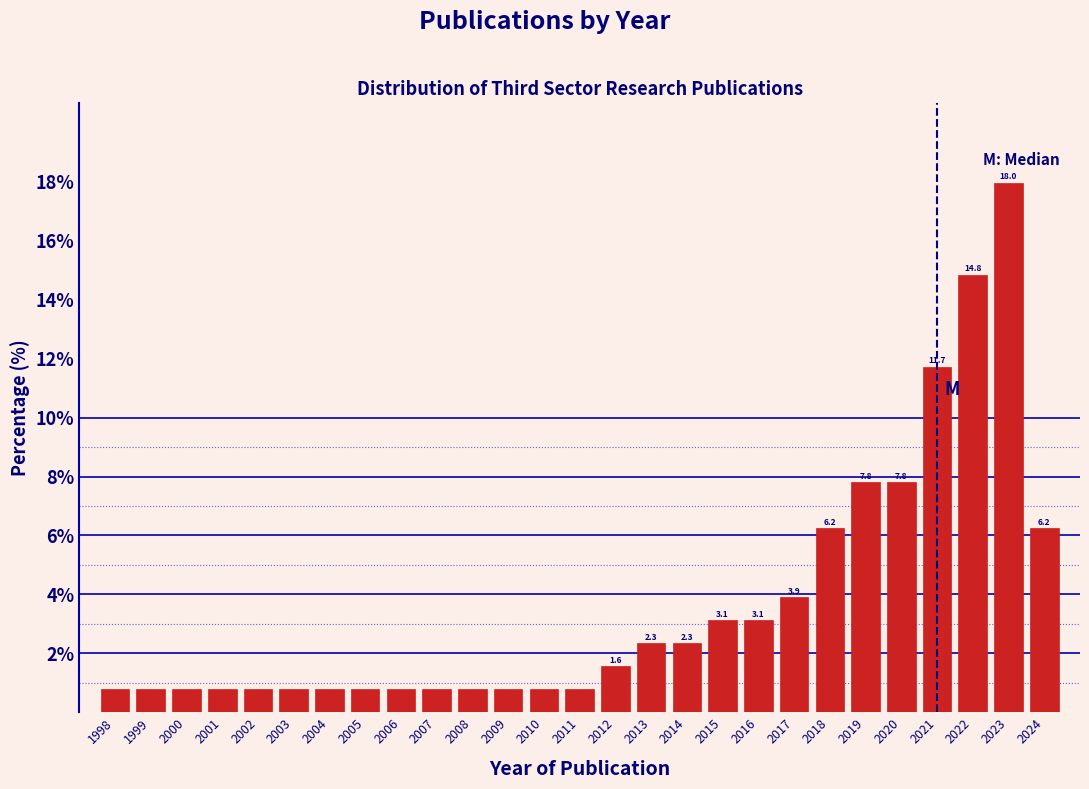

What is the average value?

3.7